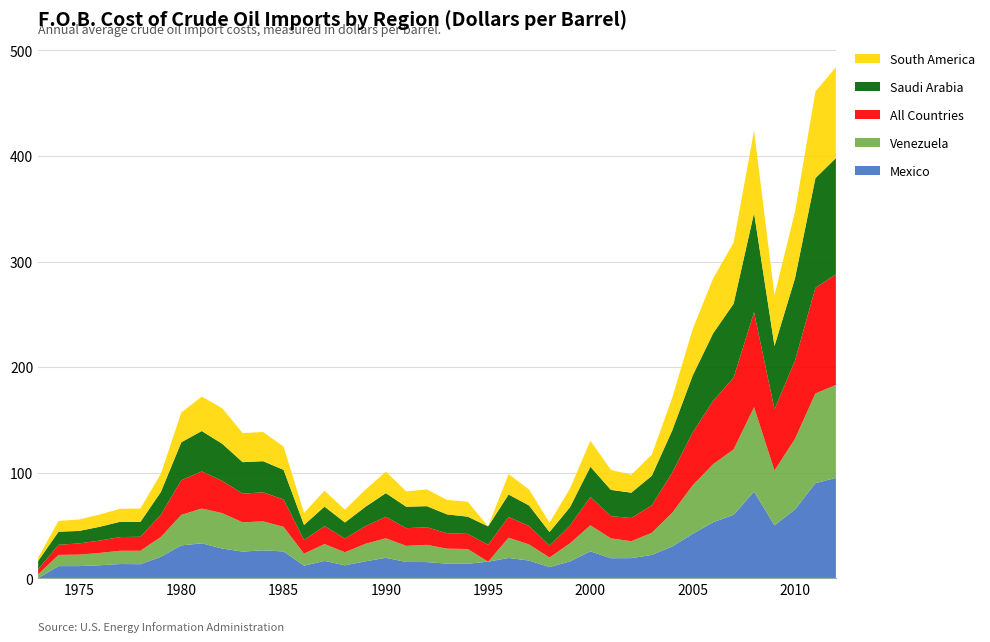

Reading right to left, transcribe all the data shown in this chart.

Mexico: 2012=95.0	2011=90.0	2010=65.0	2009=50.0	2008=82.0	2007=60.0	2006=53.0	2005=42.0	2004=30.0	2003=22.0	2002=19.0	2001=18.9	2000=25.4	1999=15.9	1998=10.5	1997=16.7	1996=19.1	1995=15.6	1994=13.7	1993=13.7	1992=15.3	1991=15.4	1990=19.3	1989=16.0	1988=12.2	1987=16.4	1986=11.8	1985=25.3	1984=26.4	1983=25.2	1982=28.1	1981=33.0	1980=31.1	1979=20.3	1978=13.2	1977=13.4	1976=12.2	1975=11.4	1974=11.4	1973=0.0
Venezuela: 2012=88.0	2011=85.0	2010=67.0	2009=52.0	2008=80.0	2007=62.0	2006=55.0	2005=46.0	2004=32.0	2003=21.0	2002=16.0	2001=18.9	2000=24.7	1999=17.1	1998=9.1	1997=15.2	1996=19.2	1995=0.0	1994=14.0	1993=14.2	1992=16.4	1991=15.2	1990=18.5	1989=16.6	1988=12.4	1987=16.0	1986=11.3	1985=23.3	1984=27.5	1983=27.7	1982=33.5	1981=33.0	1980=28.9	1979=18.8	1978=12.8	1977=12.6	1976=11.7	1975=10.9	1974=10.6	1973=3.7
All Countries: 2012=105.0	2011=100.0	2010=74.0	2009=58.0	2008=90.0	2007=68.0	2006=60.0	2005=50.0	2004=38.0	2003=26.0	2002=22.0	2001=21.0	2000=26.8	1999=16.8	1998=11.2	1997=17.5	1996=19.6	1995=16.0	1994=14.3	1993=14.7	1992=16.7	1991=16.8	1990=20.3	1989=16.7	1988=13.1	1987=17.0	1986=12.9	1985=26.0	1984=27.4	1983=27.2	1982=30.6	1981=35.1	1980=32.9	1979=20.9	1978=13.2	1977=13.0	1976=11.7	1975=10.6	1974=9.6	1973=4.8
Saudi Arabia: 2012=110.0	2011=104.0	2010=78.0	2009=60.0	2008=94.0	2007=70.0	2006=64.0	2005=54.0	2004=40.0	2003=28.0	2002=24.0	2001=24.9	2000=28.7	1999=17.3	1998=13.0	1997=19.4	1996=21.3	1995=17.4	1994=16.3	1993=17.8	1992=20.0	1991=20.3	1990=22.5	1989=18.3	1988=15.2	1987=18.5	1986=14.3	1985=28.0	1984=29.5	1983=29.8	1982=35.1	1981=38.3	1980=35.9	1979=21.7	1978=14.1	1977=14.4	1976=13.1	1975=11.8	1974=12.4	1973=7.8
South America: 2012=86.0	2011=82.0	2010=63.0	2009=48.0	2008=78.0	2007=58.0	2006=52.0	2005=44.0	2004=31.0	2003=20.0	2002=17.0	2001=19.0	2000=24.6	1999=17.6	1998=8.9	1997=15.2	1996=19.3	1995=0.0	1994=14.1	1993=13.8	1992=15.8	1991=14.6	1990=20.4	1989=16.3	1988=12.2	1987=15.1	1986=11.4	1985=22.0	1984=27.7	1983=27.5	1982=33.7	1981=32.6	1980=28.2	1979=17.3	1978=12.7	1977=12.4	1976=11.6	1975=10.9	1974=10.2	1973=3.2